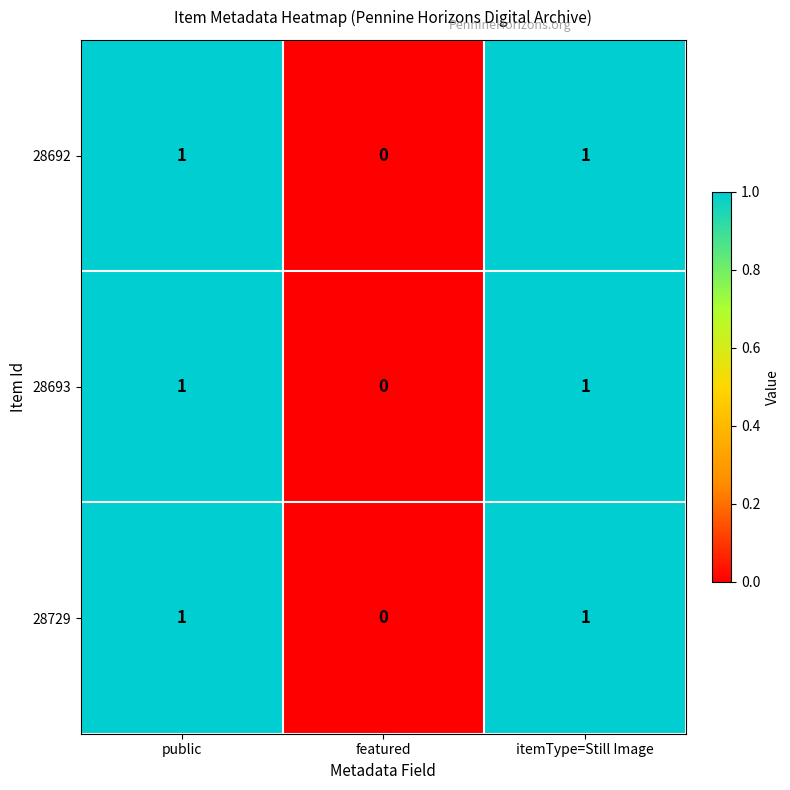

At which category does the chart reach its minimum across all series?

featured